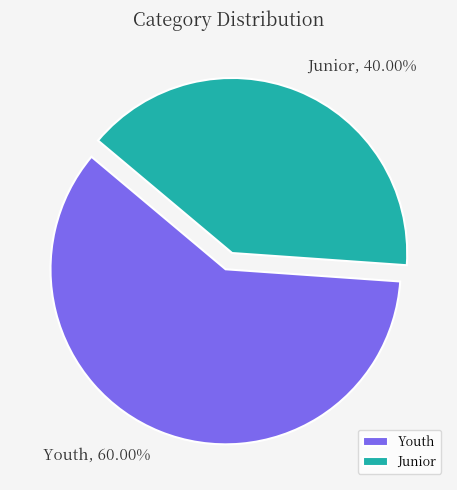

True or false: Youth accounts for 54% of the total.

False